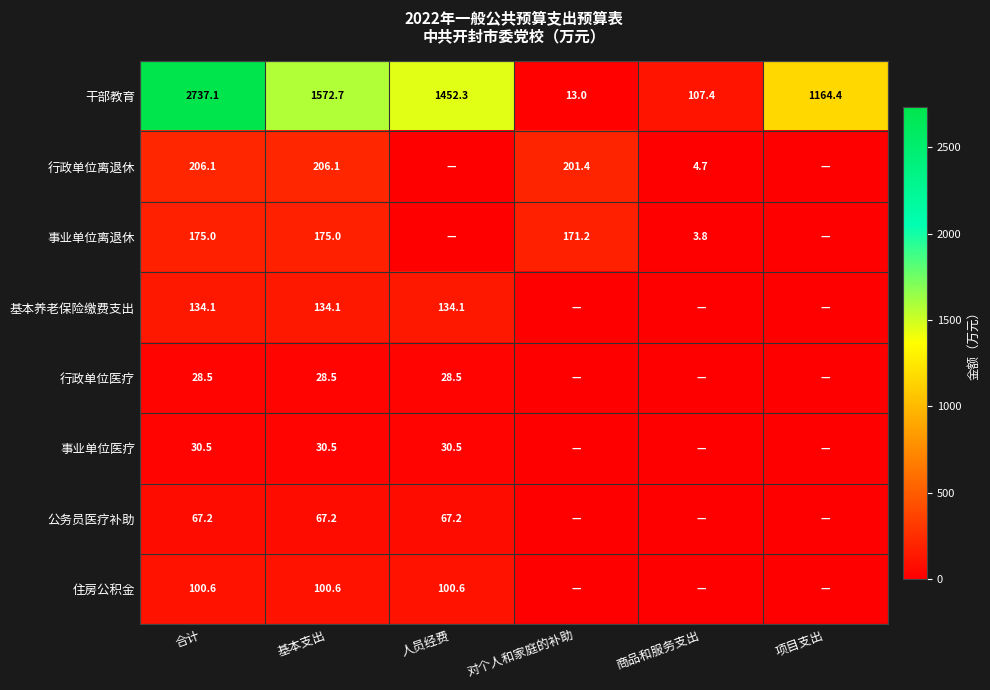

Which has a higher value, 商品和服务支出 or 项目支出?

项目支出